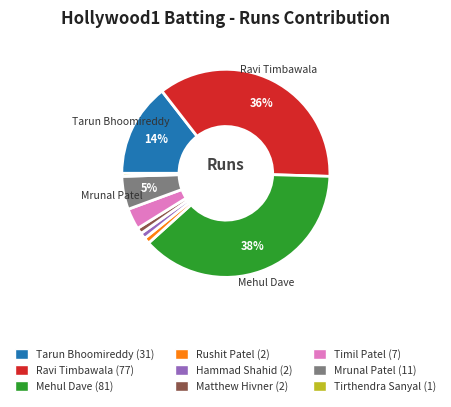

Is there a majority slice in this chart?

No